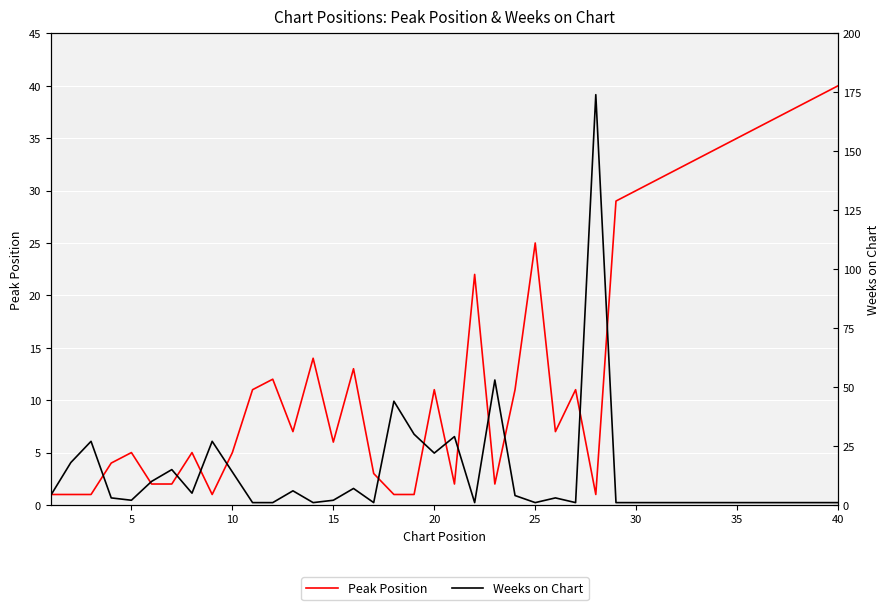

What is the greatest value displayed?

174